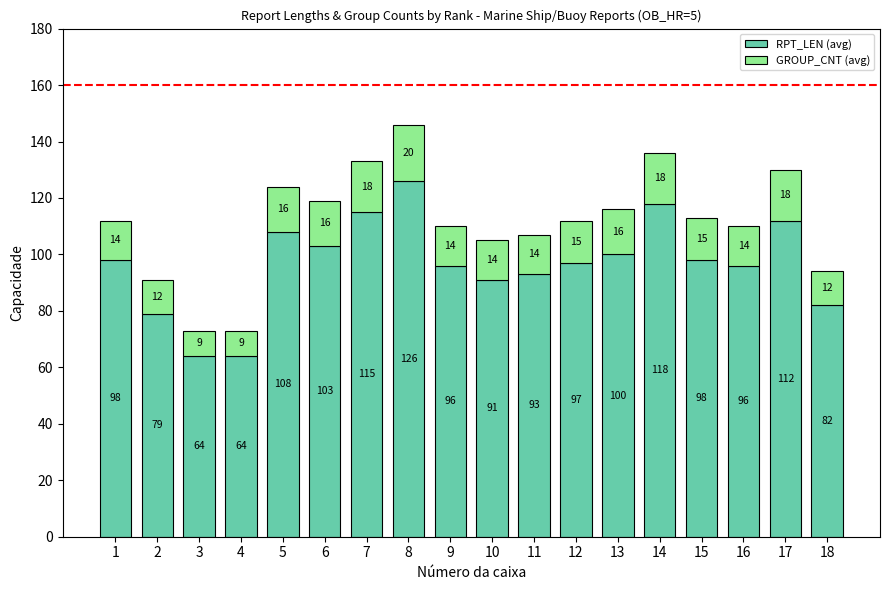

What is the average value of the RPT_LEN (avg) series?

97